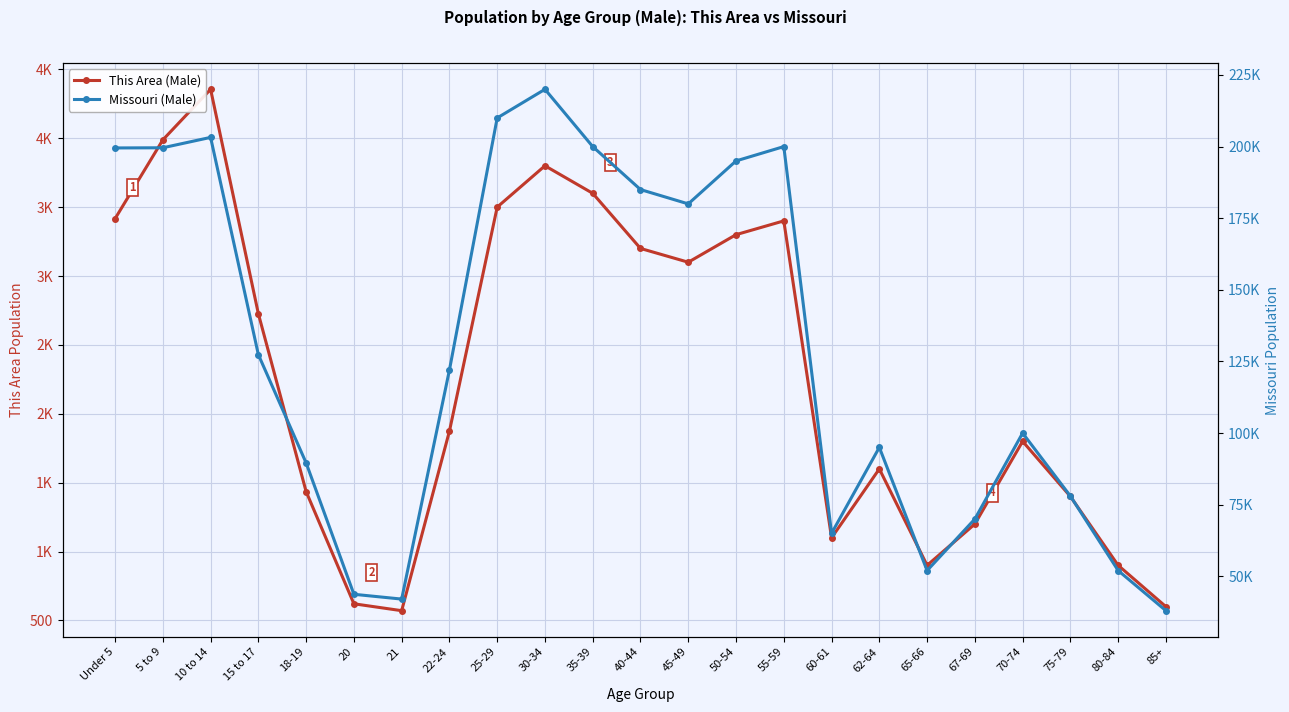

Where does the Missouri (Male) series first go above 122023?

Under 5